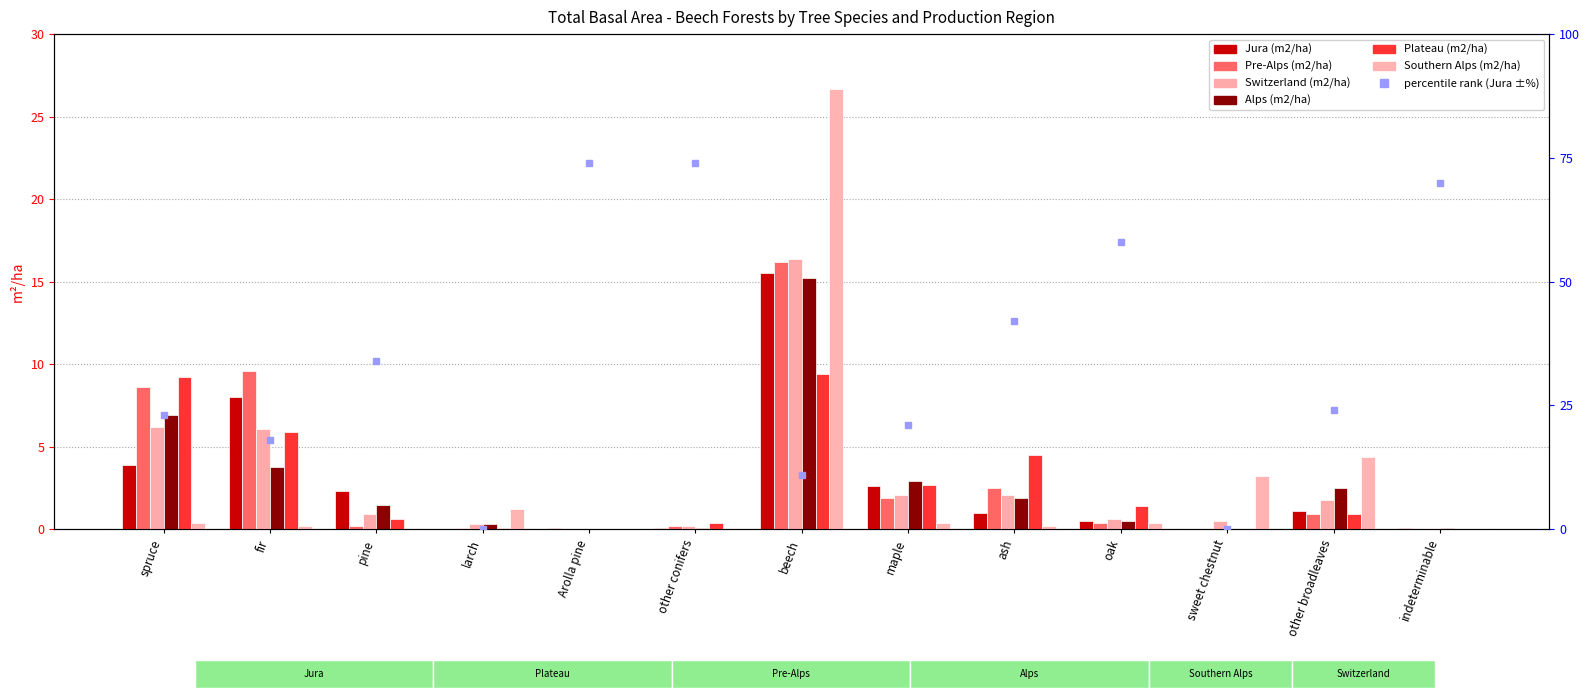

What is the total value across all series at ash?

12.2